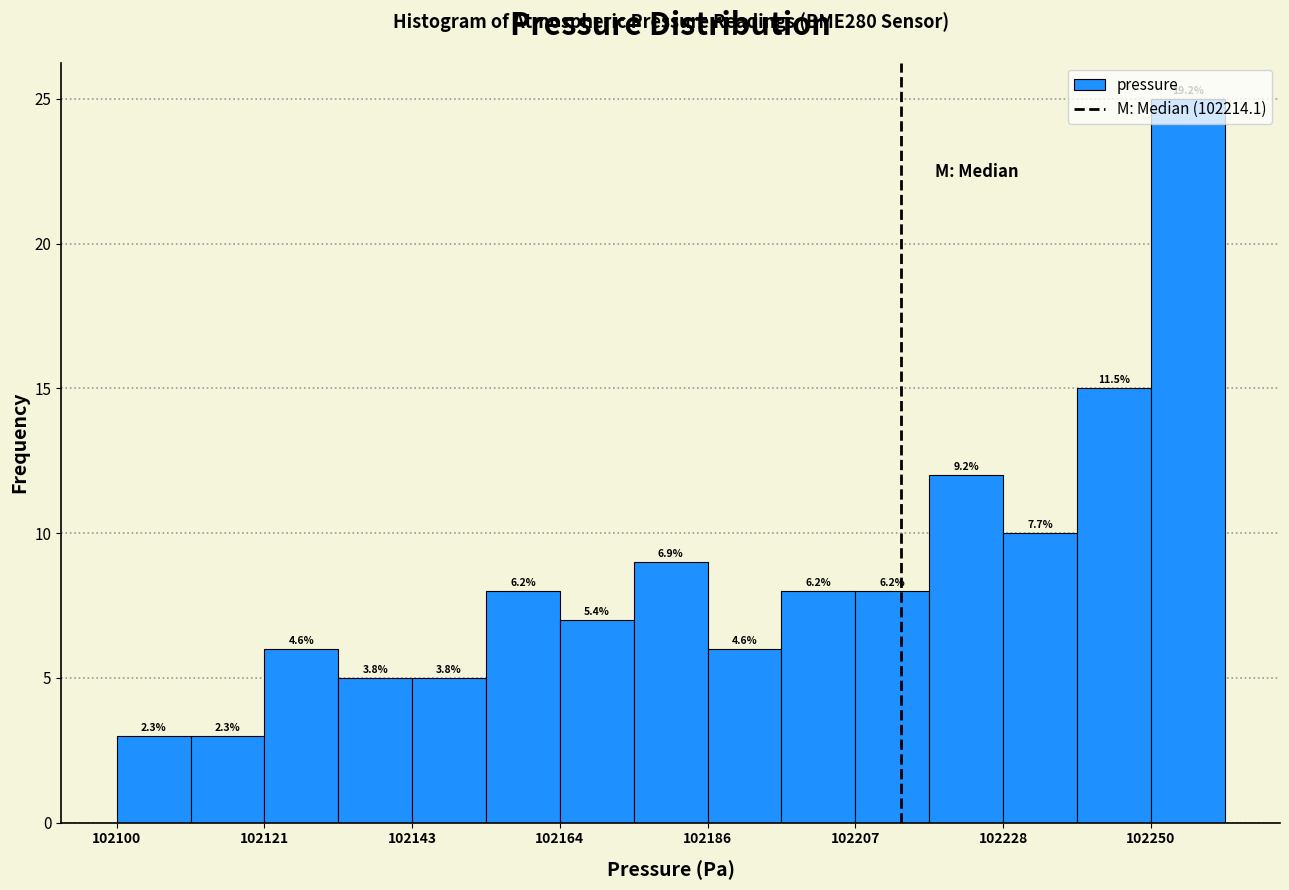

Around what value on the x-axis is the tallest bar? Give the approximate position of its centre, as read against the axis.

102255